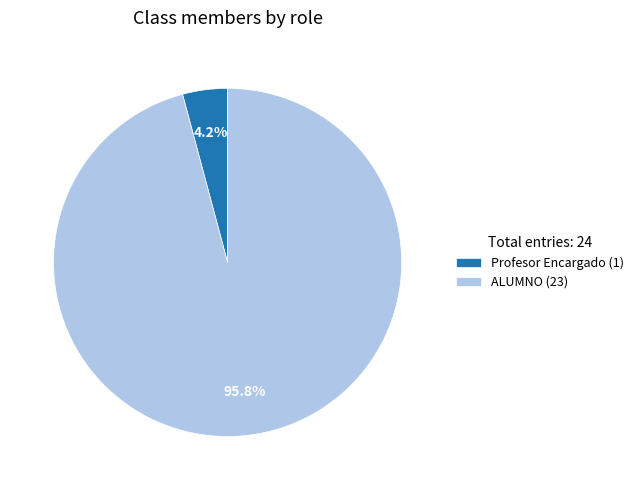

Is there a majority slice in this chart?

Yes